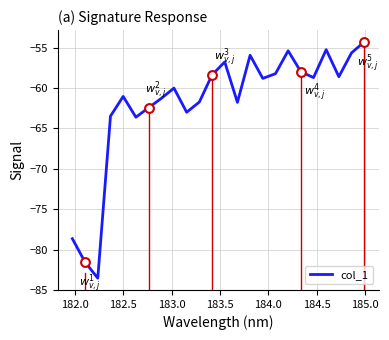

What is the minimum value shown in the chart?

-83.5